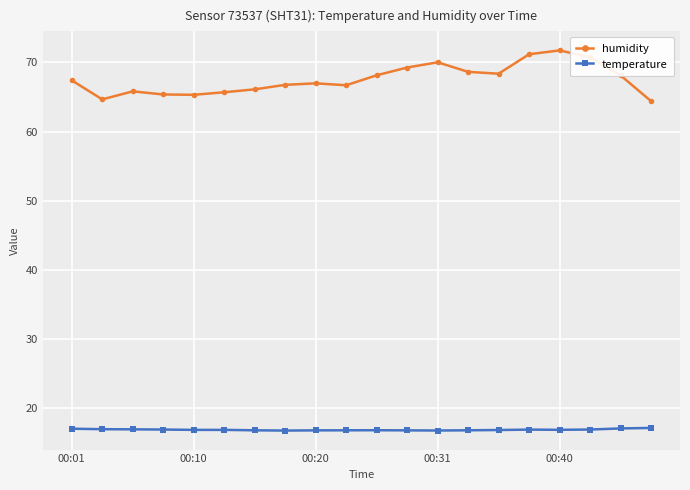

Which series has the largest range (max minus min)?

humidity